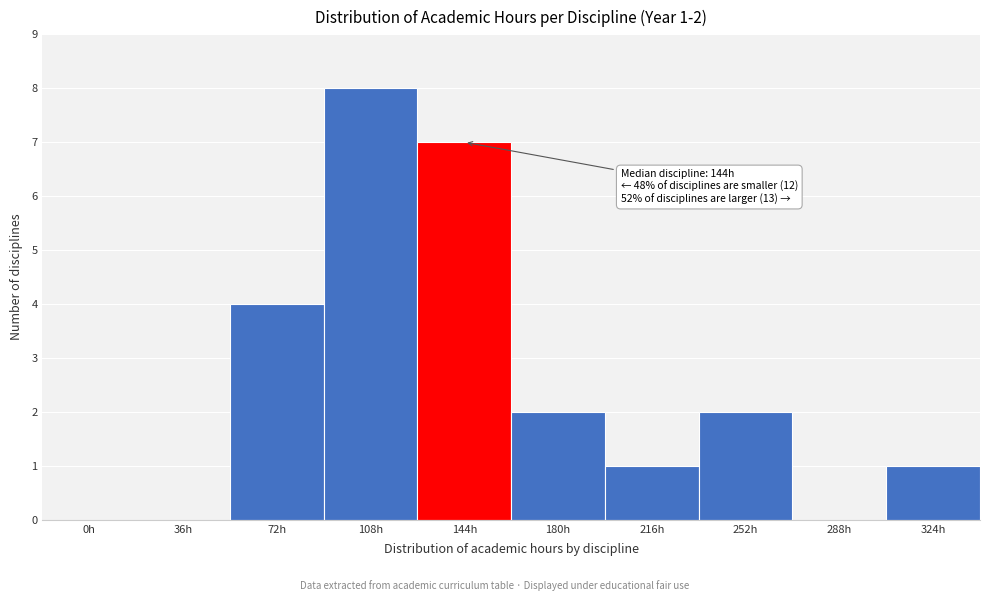

Reading left to right, transcribe all the data shown in this chart.

0h=0	36h=0	72h=4	108h=8	144h=7	180h=2	216h=1	252h=2	288h=0	324h=1